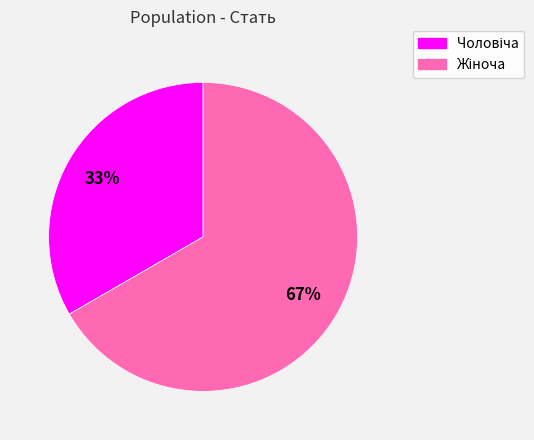

To the nearest percent, what is the average slice percentage?

50%